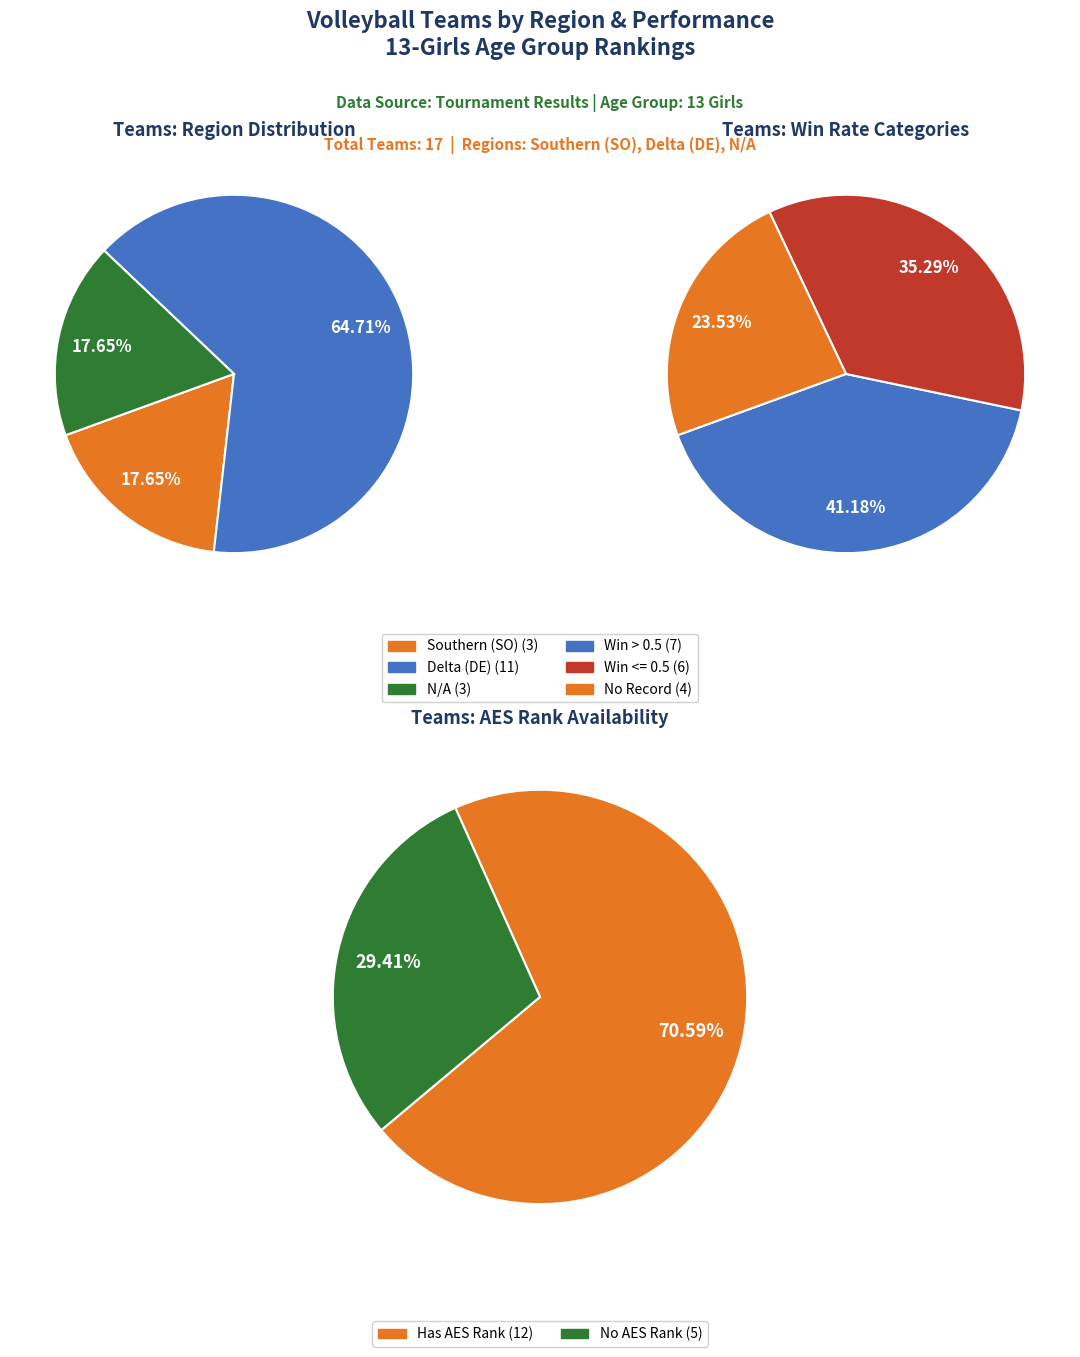

To the nearest percent, what percentage of the pie is Southern (SO)?

18%